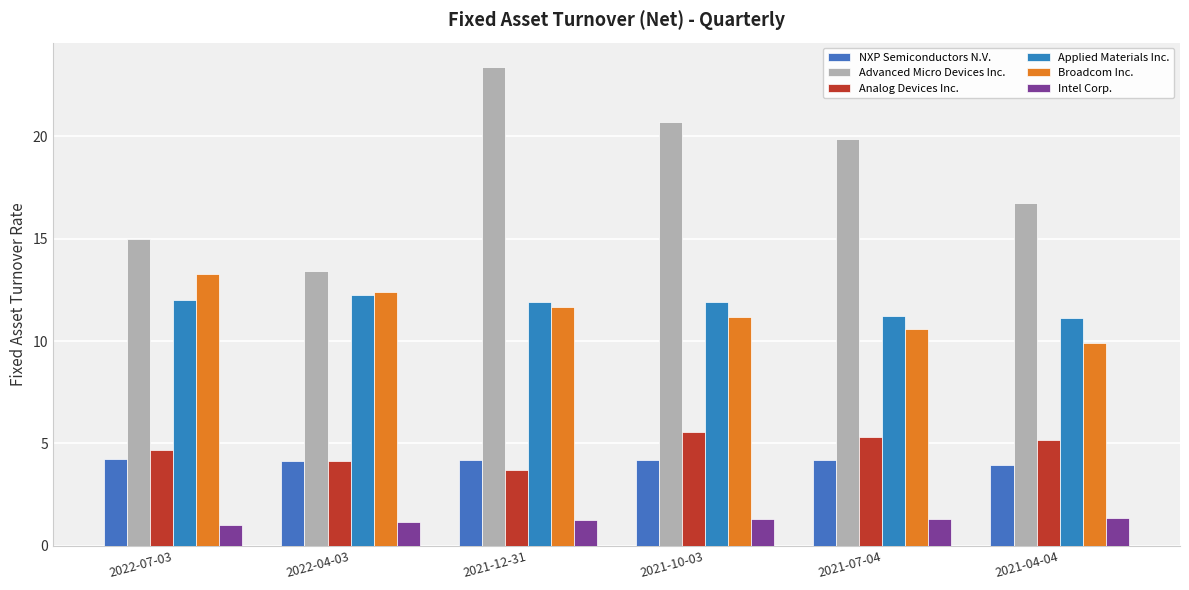

What are all the series names shown in the legend?

NXP Semiconductors N.V., Advanced Micro Devices Inc., Analog Devices Inc., Applied Materials Inc., Broadcom Inc., Intel Corp.